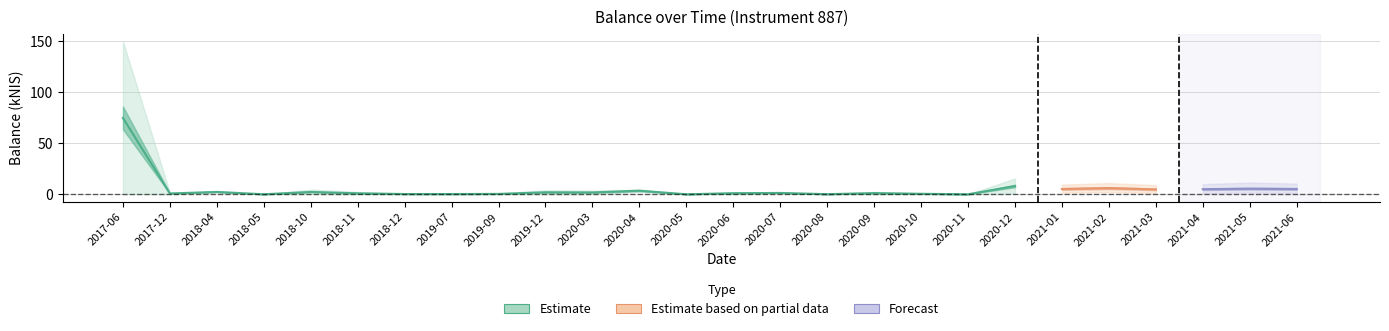

Does the chart display data point markers on the line(s)?

No